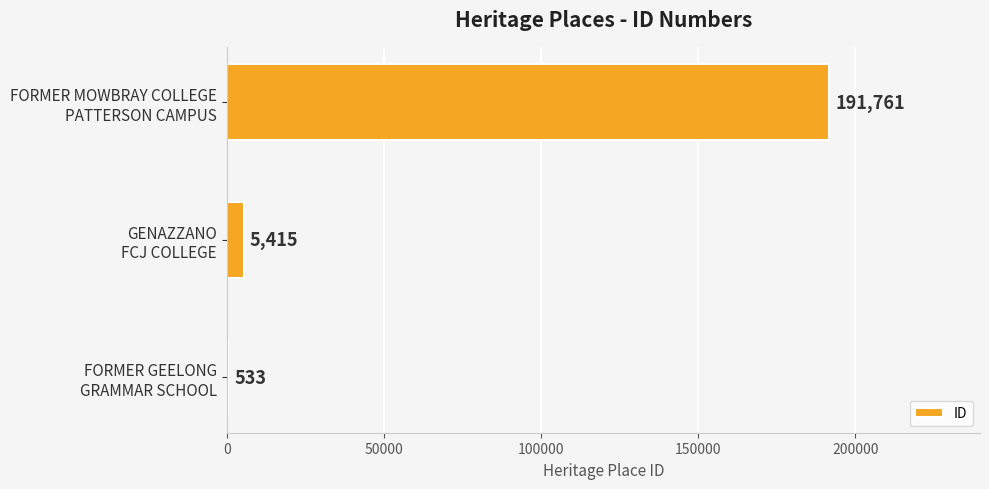

Count the number of data series in this chart.

1